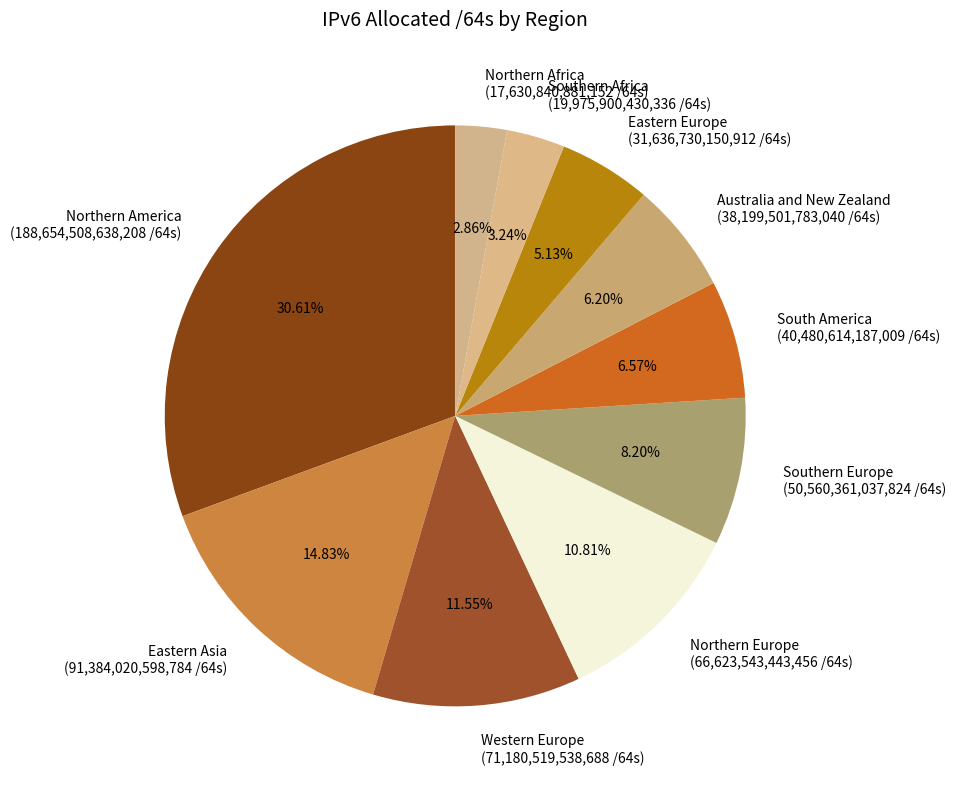

Does Western Europe account for over 50% of the chart?

No